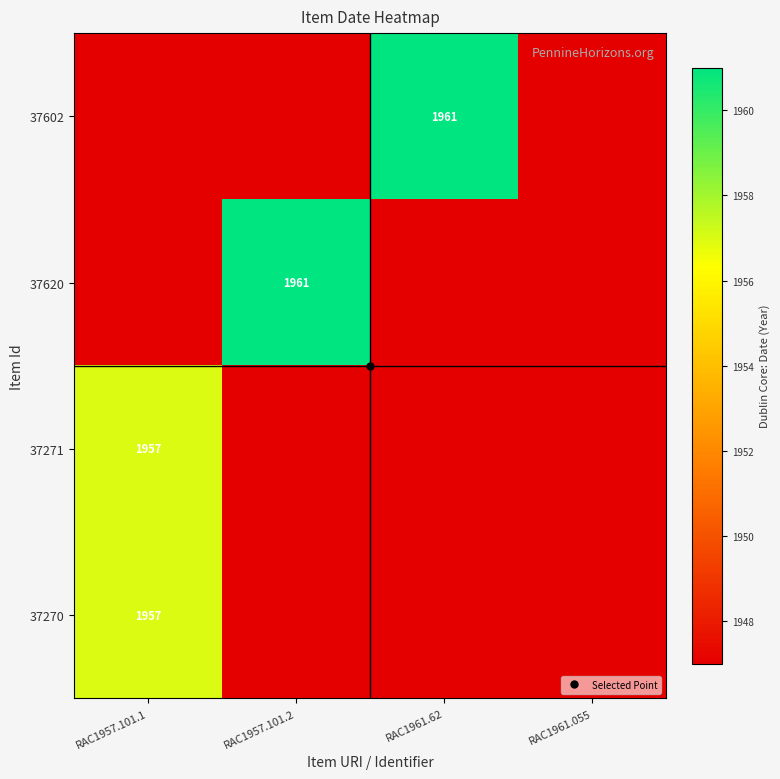

What is the total value across all series at RAC1957.101.2?

7802